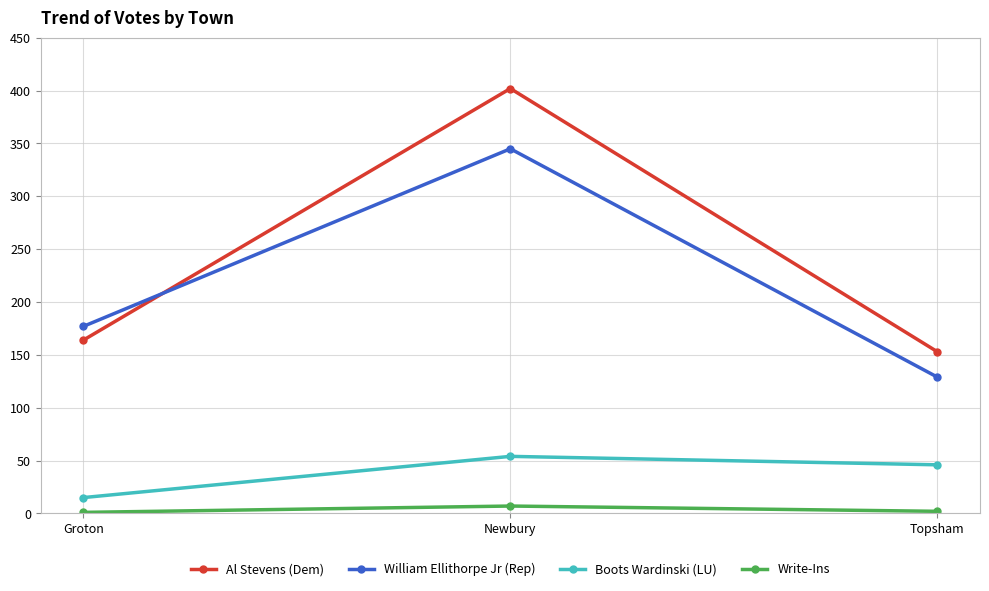

Where is William Ellithorpe Jr (Rep) nearest to the value 237?

Groton